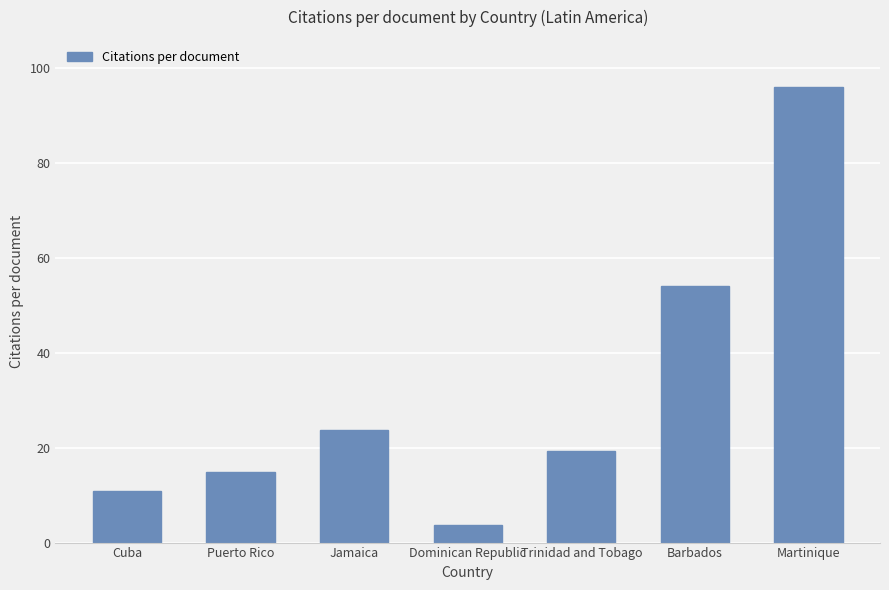

What is the minimum value shown in the chart?

3.7